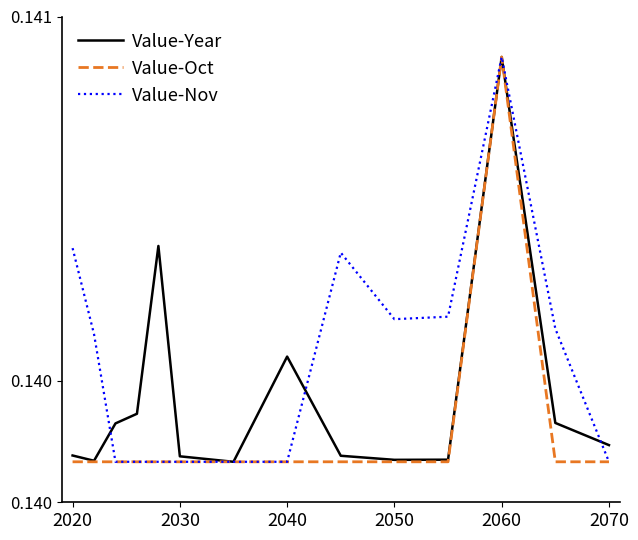

Does the chart display data point markers on the line(s)?

No